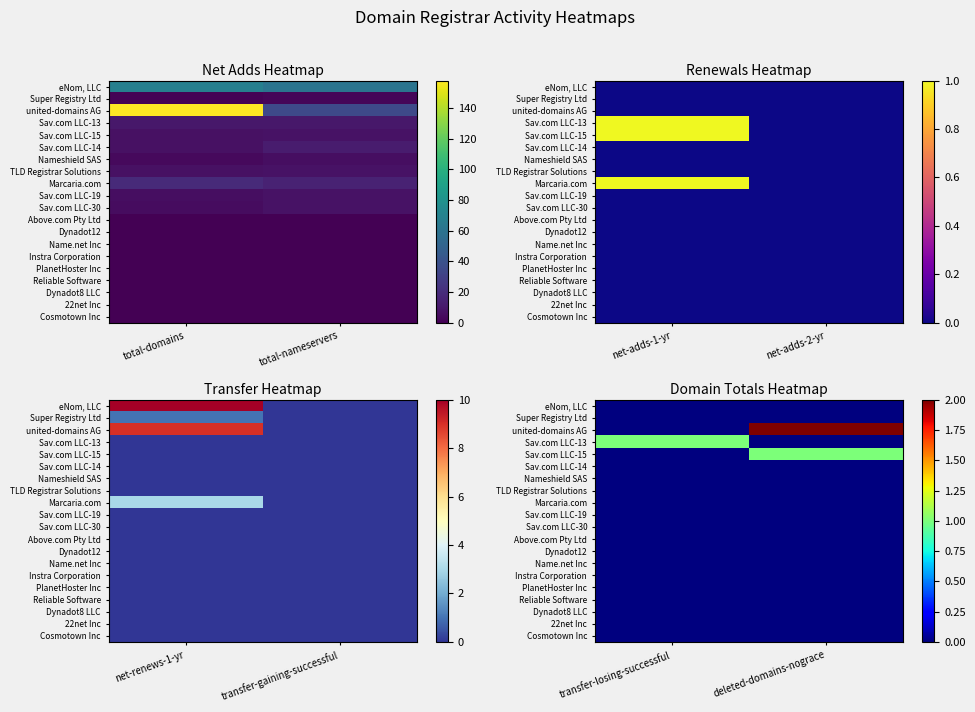

At how many categories does at least one series exceed 0?

2